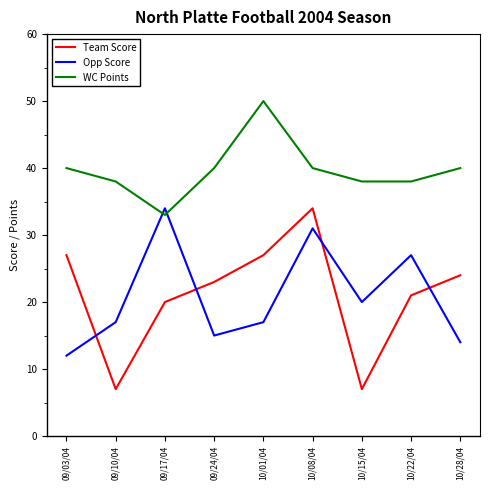

Which series changed the most between 09/17/04 and 10/28/04?

Opp Score